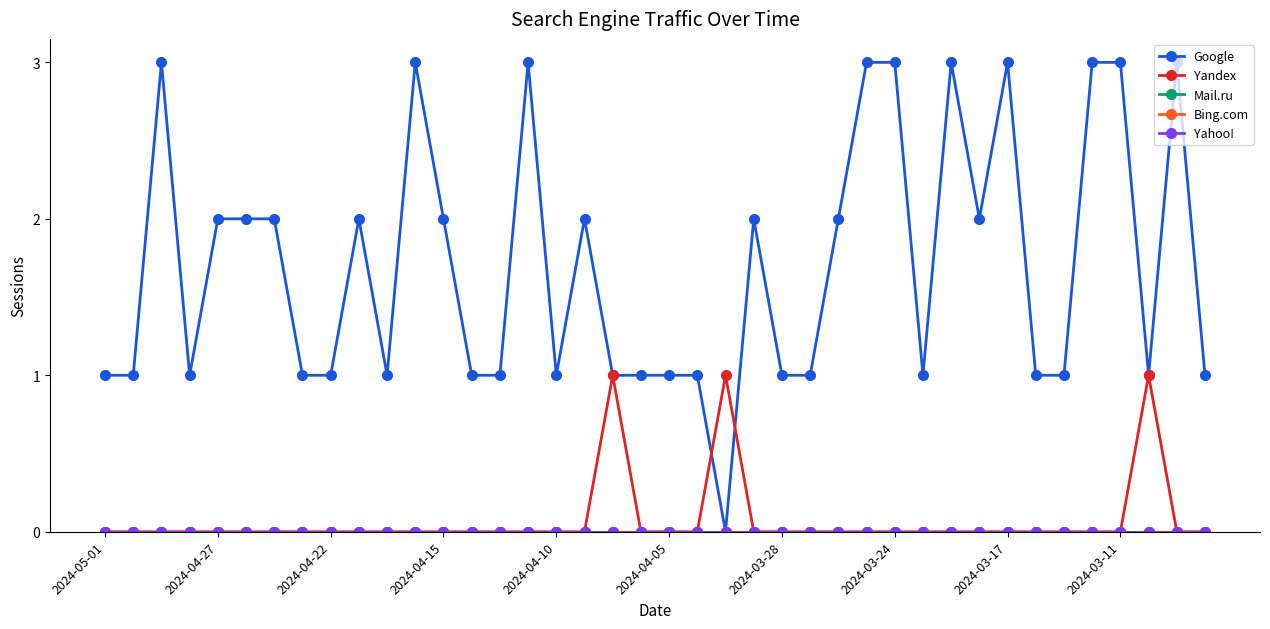

How many lines are shown in the chart?

5